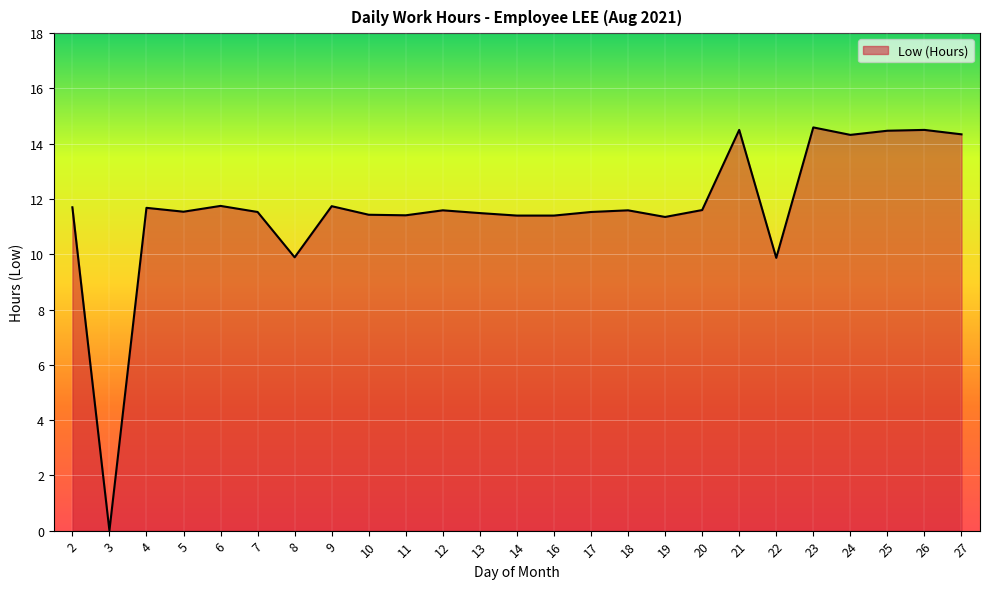

How many lines are shown in the chart?

1